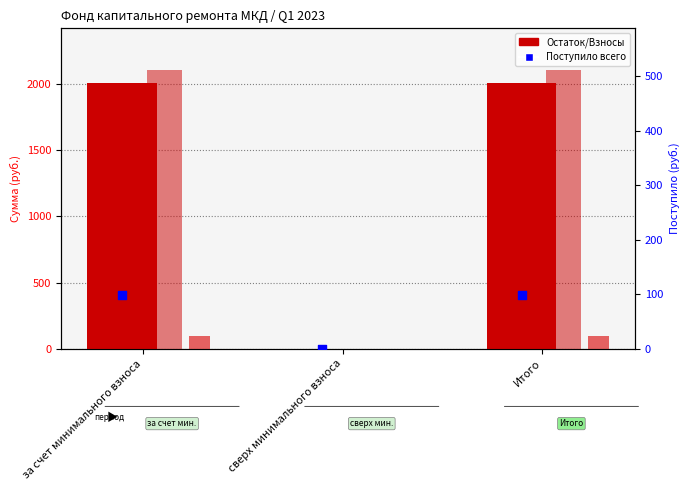

Is the value of Остаток начало at сверх минимального взноса greater than the value of Поступило всего at Итого?

No